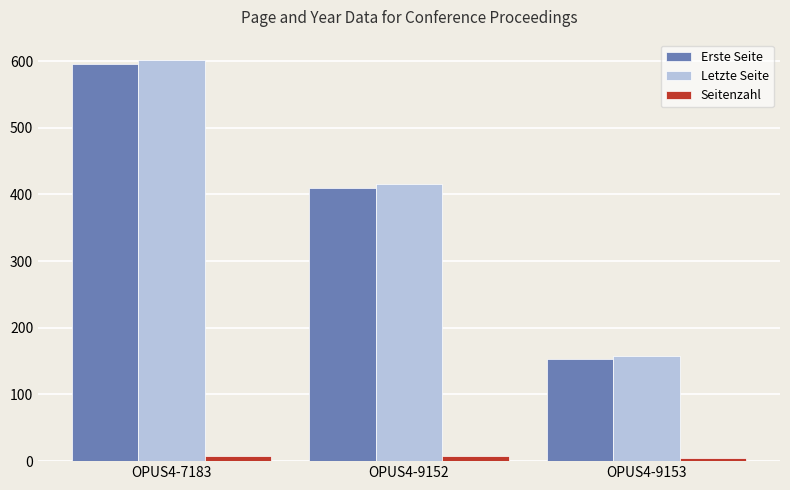

How many bars are there in total?

9